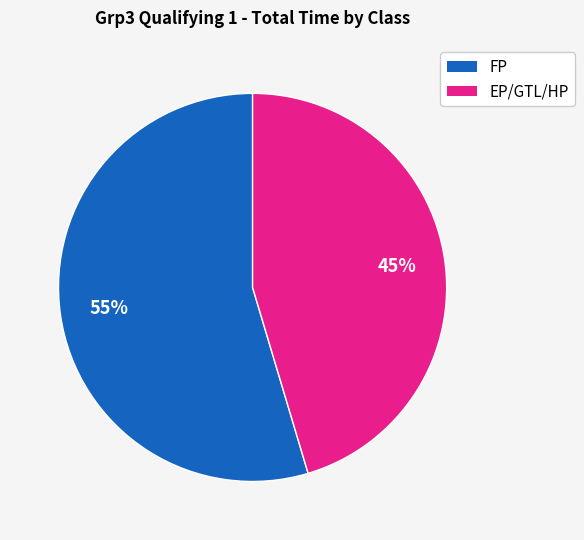

Does any single category account for the majority?

Yes